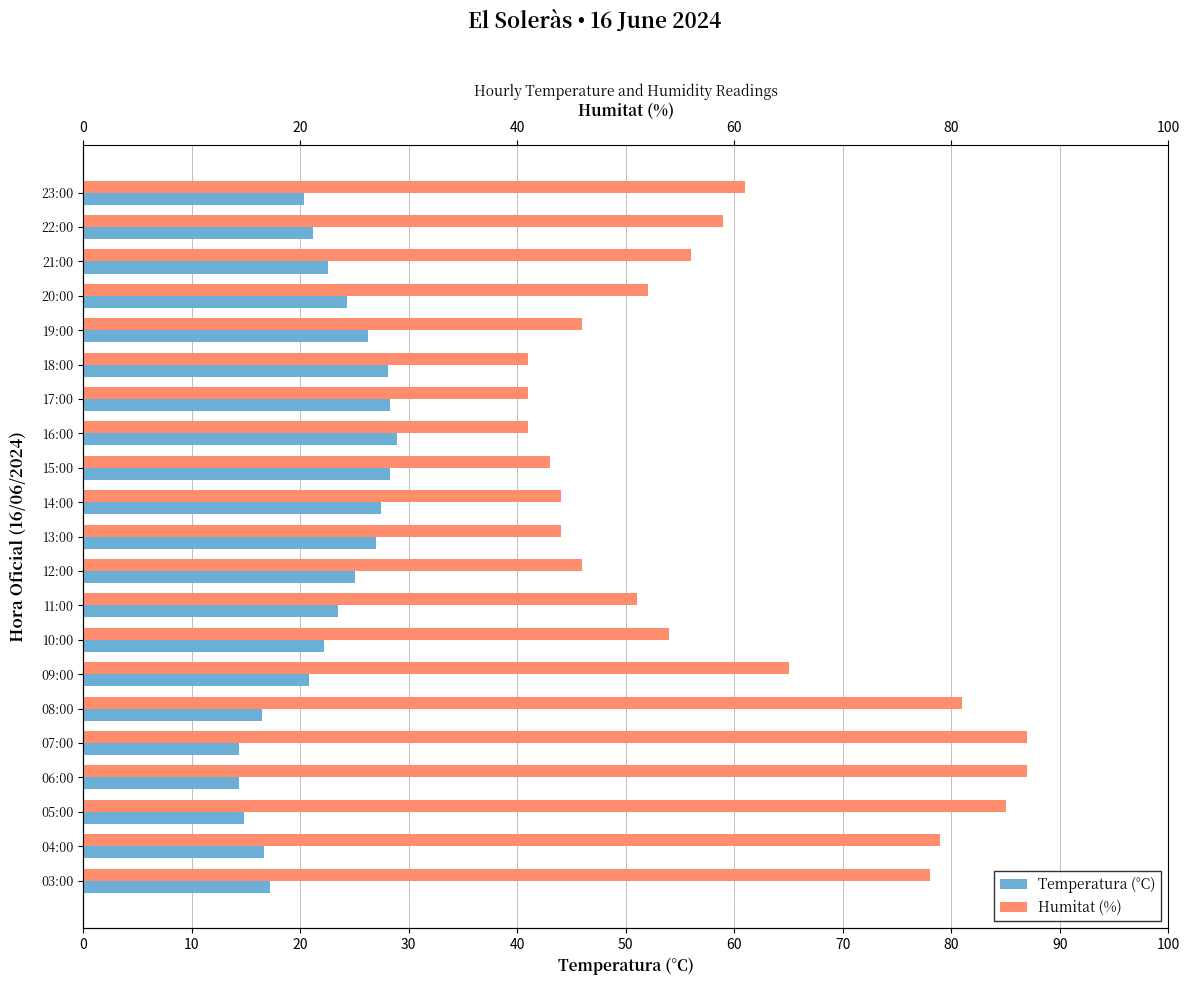

Rank the series by their maximum value, from lowest to highest.

Temperatura (°C), Humitat (%)